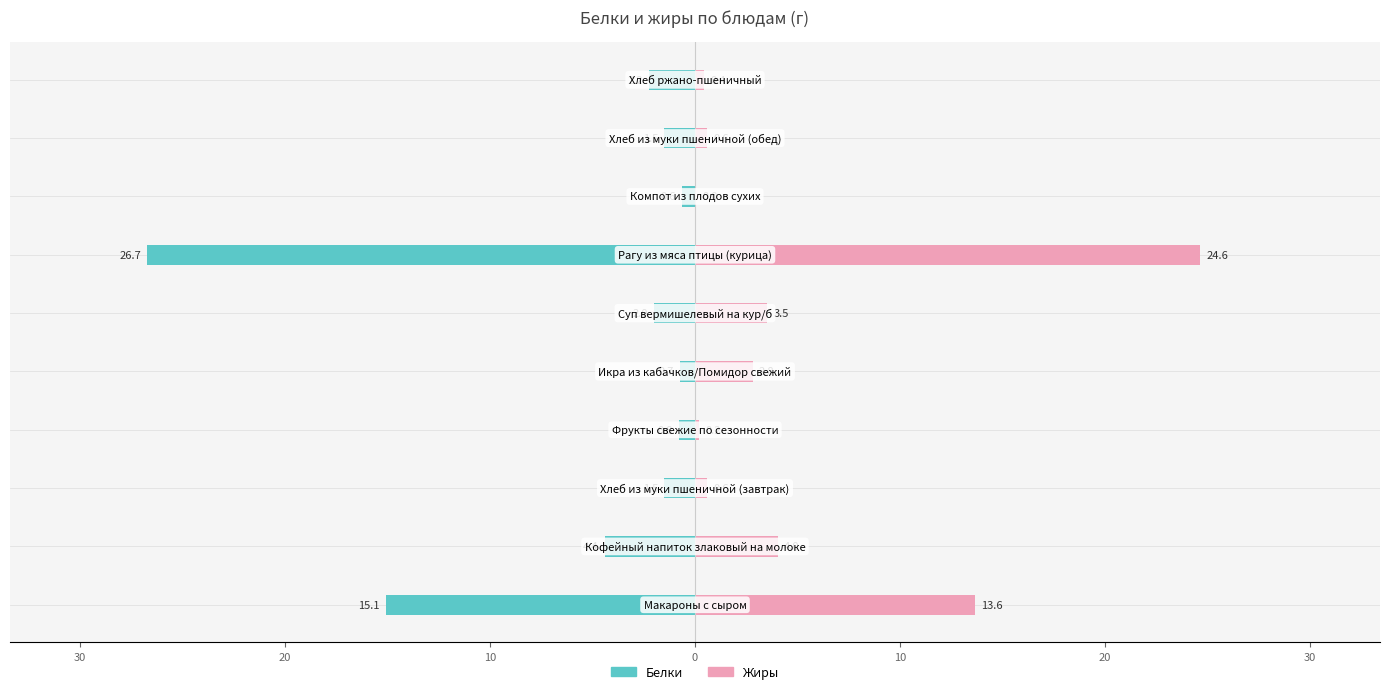

At 30, list the series in order from smallest to largest.

Белки, Жиры